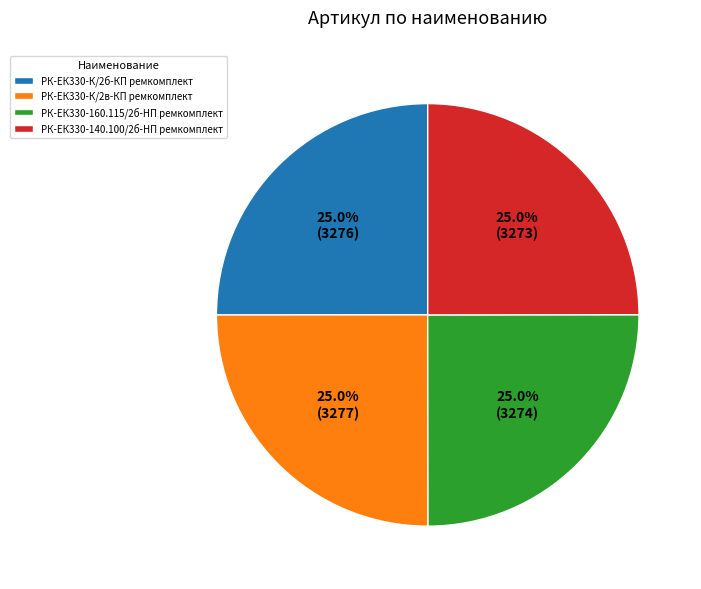

Approximately how many times larger is the value at РК-ЕК330-К/2в-КП ремкомплект compared to РК-ЕК330-К/2б-КП ремкомплект?

1.0